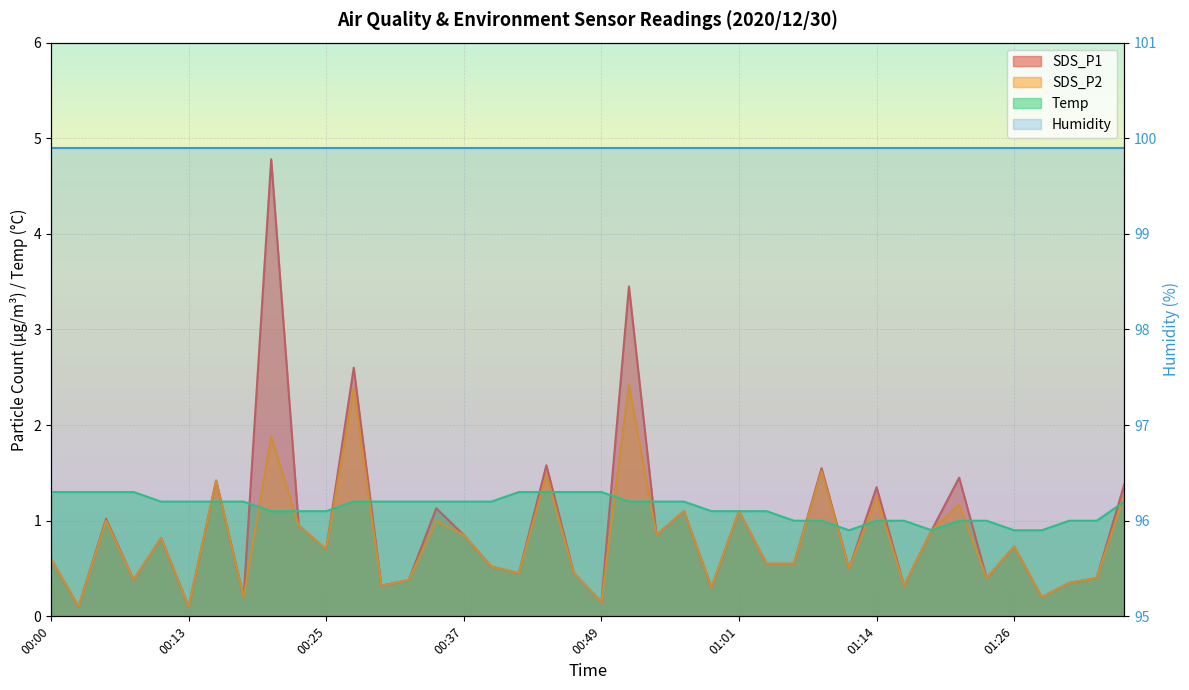

Which category has the lowest value across all series?

00:03